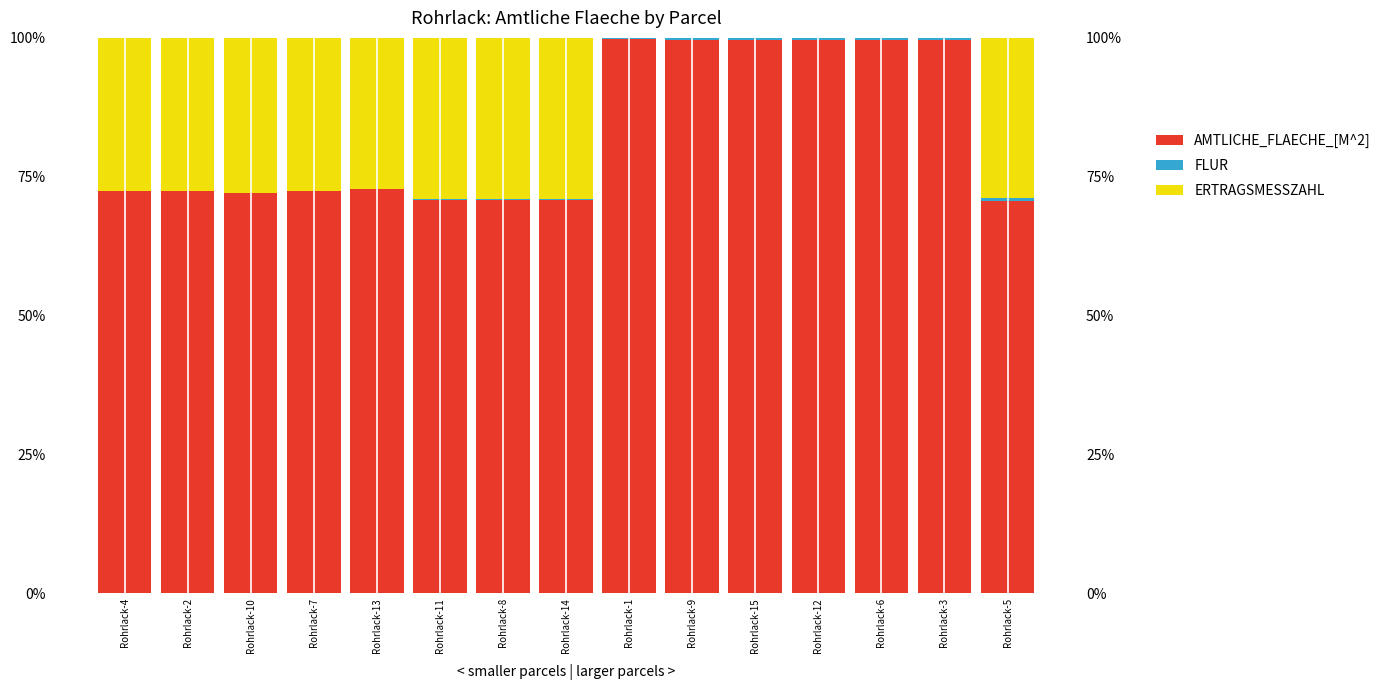

Between Rohrlack-15 and Rohrlack-8, which is larger?

Rohrlack-15